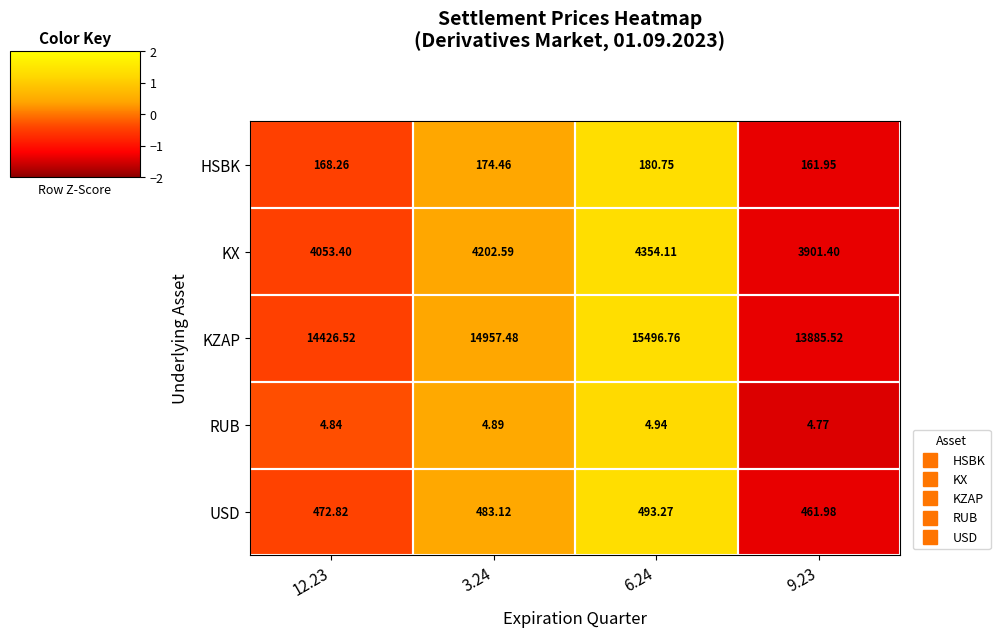

Which series has the widest spread of values?

KZAP